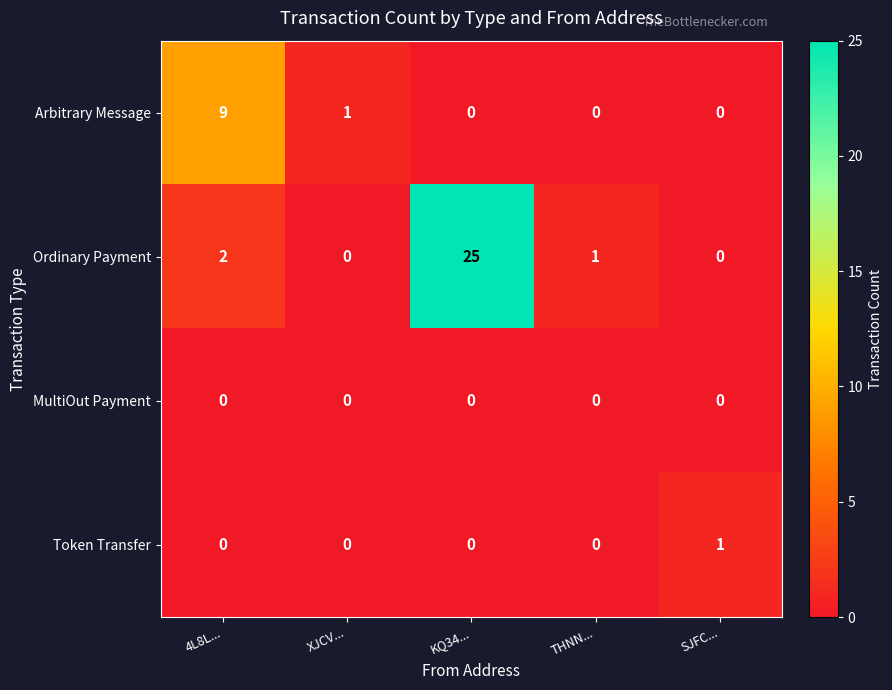

What is the difference between the Ordinary Payment values at KQ34... and 4L8L...?

23